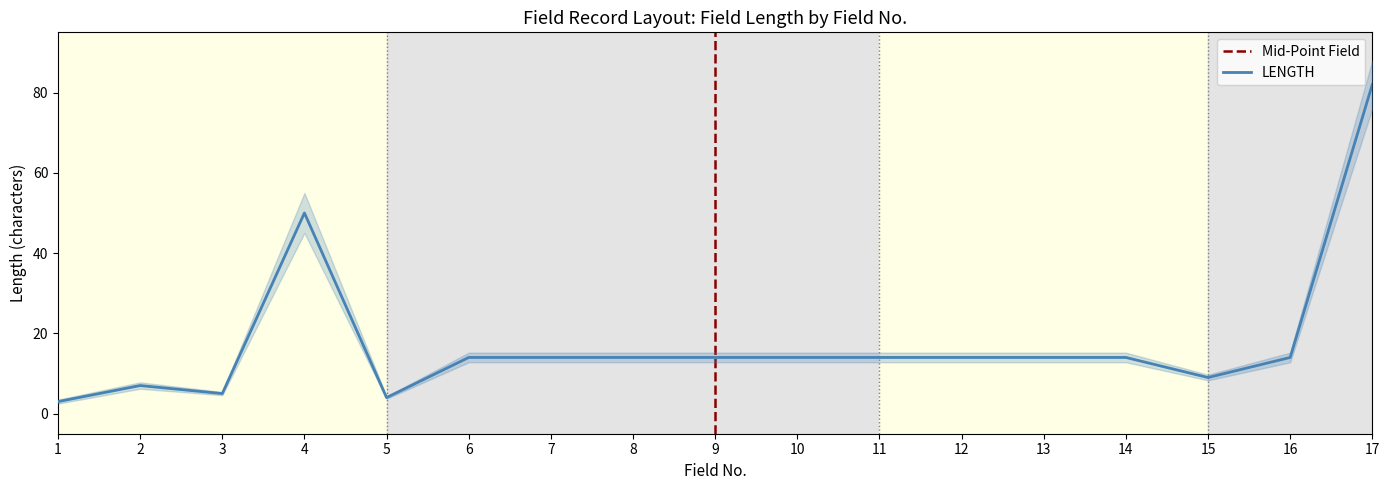

Does the chart display data point markers on the line(s)?

No